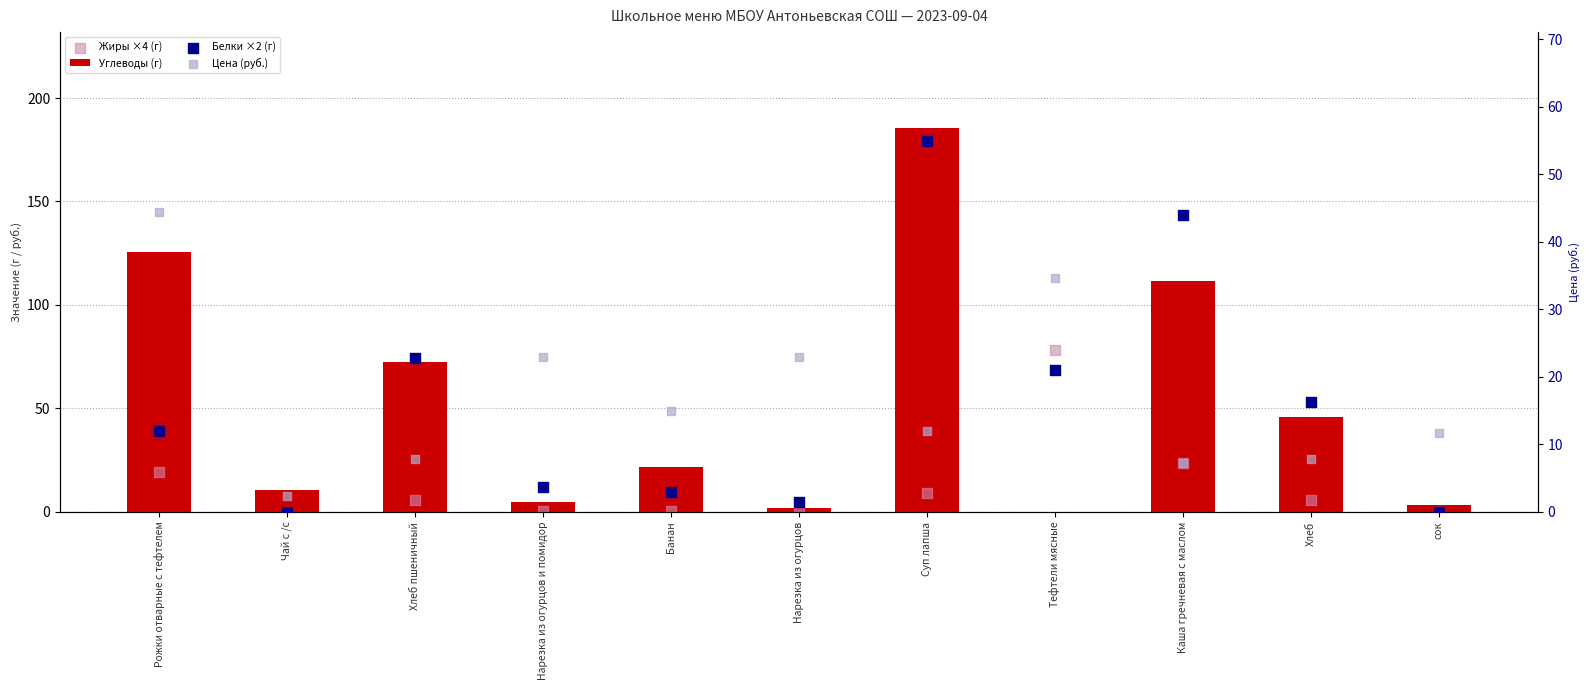

Is the value of Жиры ×4 (г) at Банан greater than the value of Цена (руб.) at Каша гречневая с маслом?

No